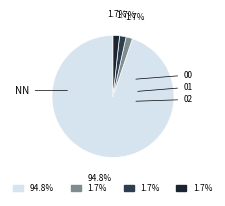

Is there any slice that represents more than half of the pie?

Yes